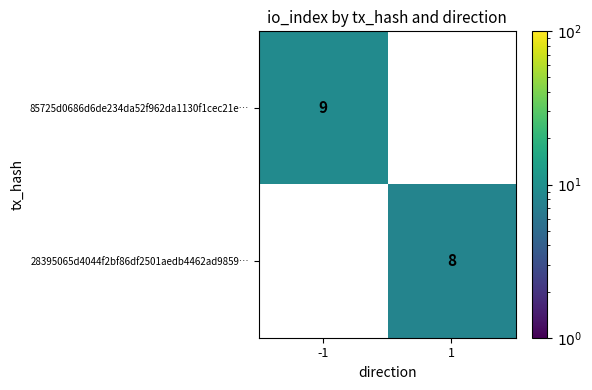

How many categories are shown in the chart?

2